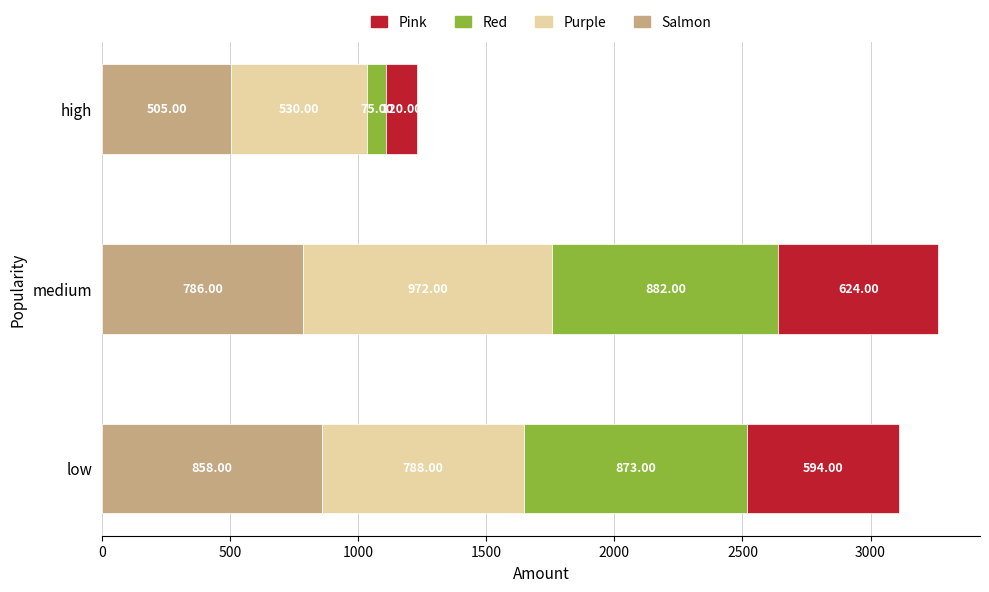

At which category is the sum across all series the highest?

medium